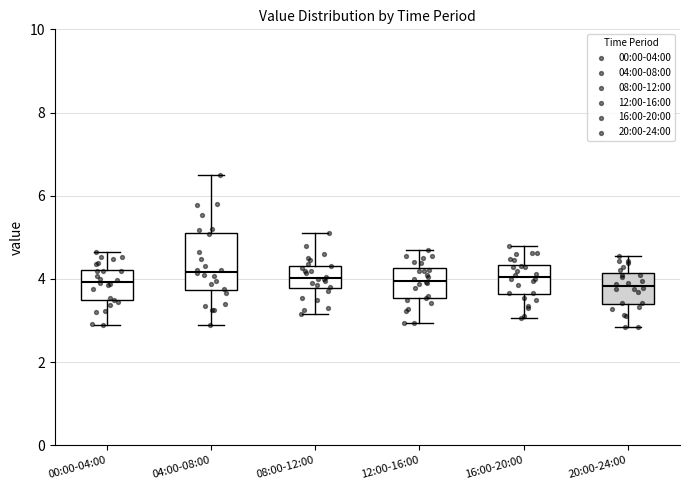

Reading left to right, read every box against the y-axis: the position of its median line, the range the box covers, and the ends of its whiskers. The values are not printed on the chart, so give them approximately, as read against the axis.

00:00-04:00: median 4.0, box 3.4 to 4.2, whiskers 3.0 to 4.6
04:00-08:00: median 4.2, box 3.8 to 5.0, whiskers 3.0 to 6.6
08:00-12:00: median 4.0, box 3.8 to 4.4, whiskers 3.2 to 5.2
12:00-16:00: median 4.0, box 3.6 to 4.2, whiskers 3.0 to 4.8
16:00-20:00: median 4.0, box 3.6 to 4.4, whiskers 3.0 to 4.8
20:00-24:00: median 3.8, box 3.4 to 4.2, whiskers 2.8 to 4.6